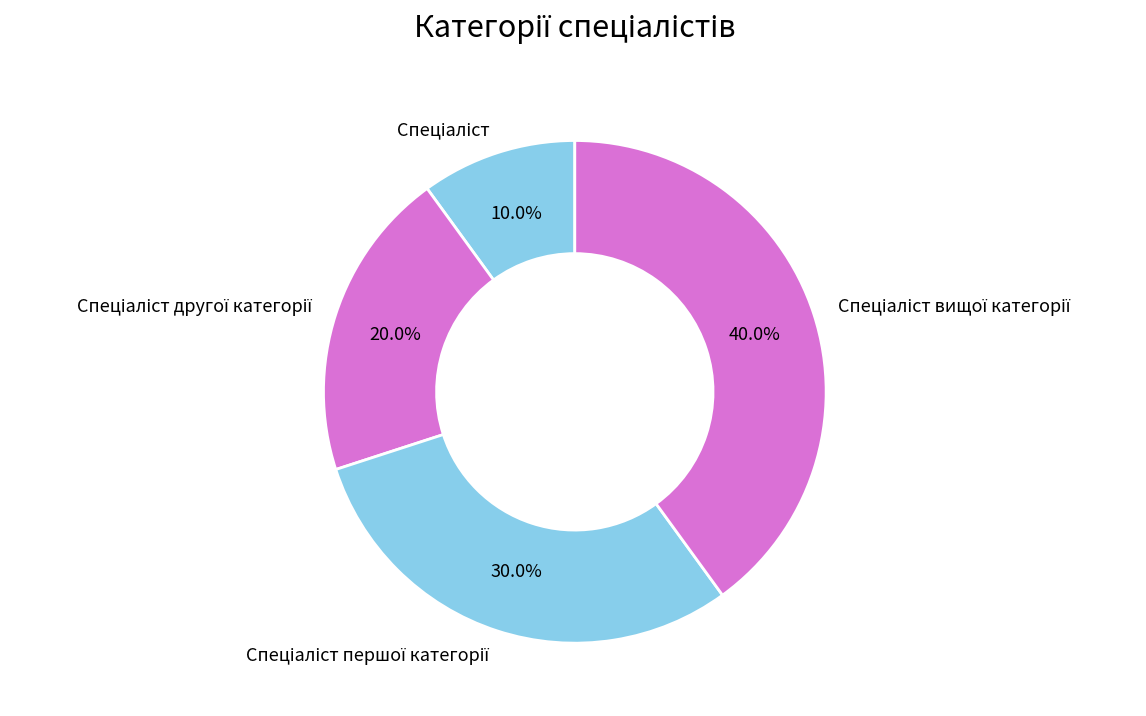

Does any single category account for the majority?

No